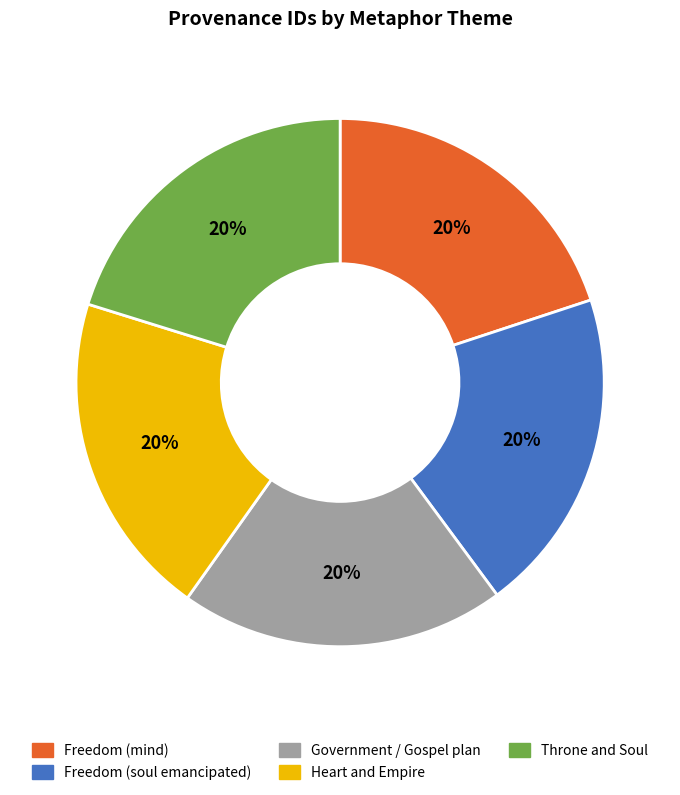

What is the ratio of the value at Freedom (mind) to the value at Heart and Empire?

1.0